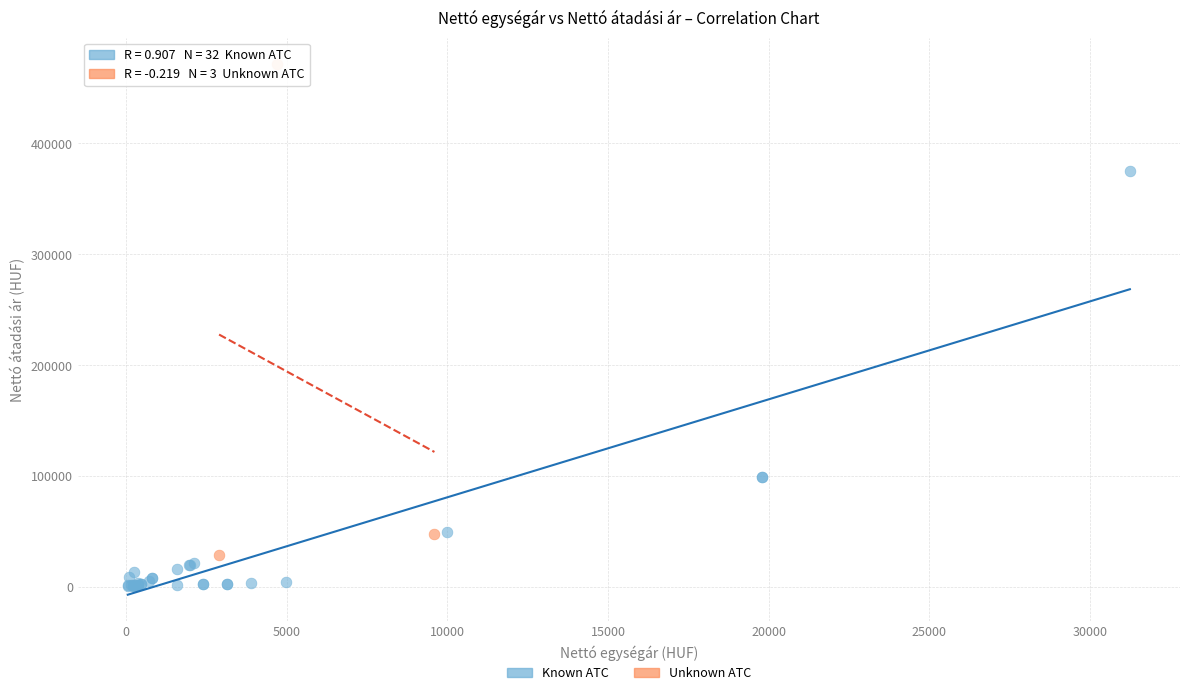

Which series contains the lowest Y value?

Known ATC